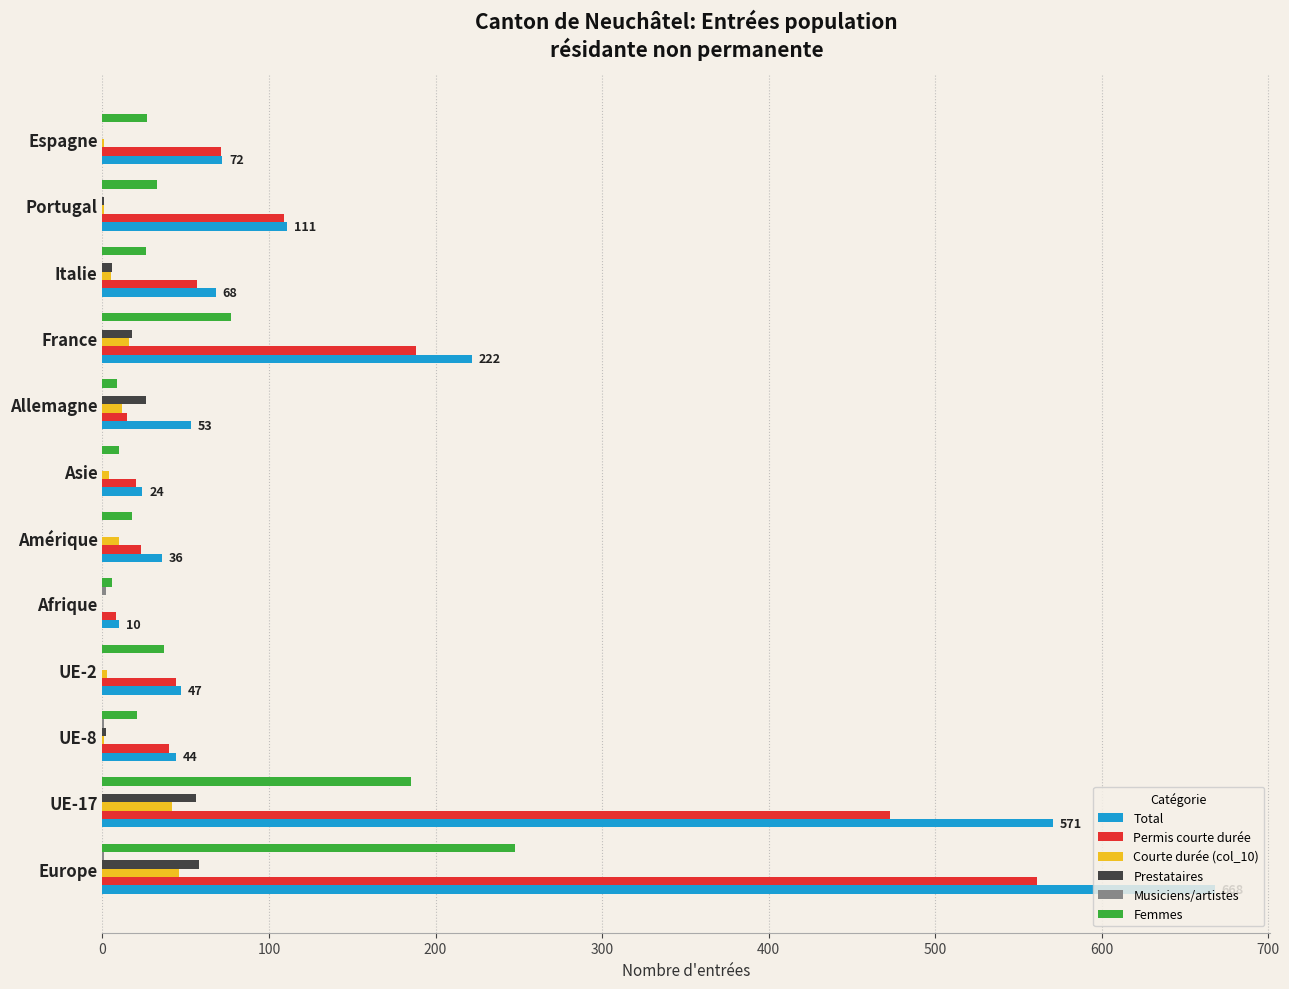

At which label is Femmes closest to 127?

France